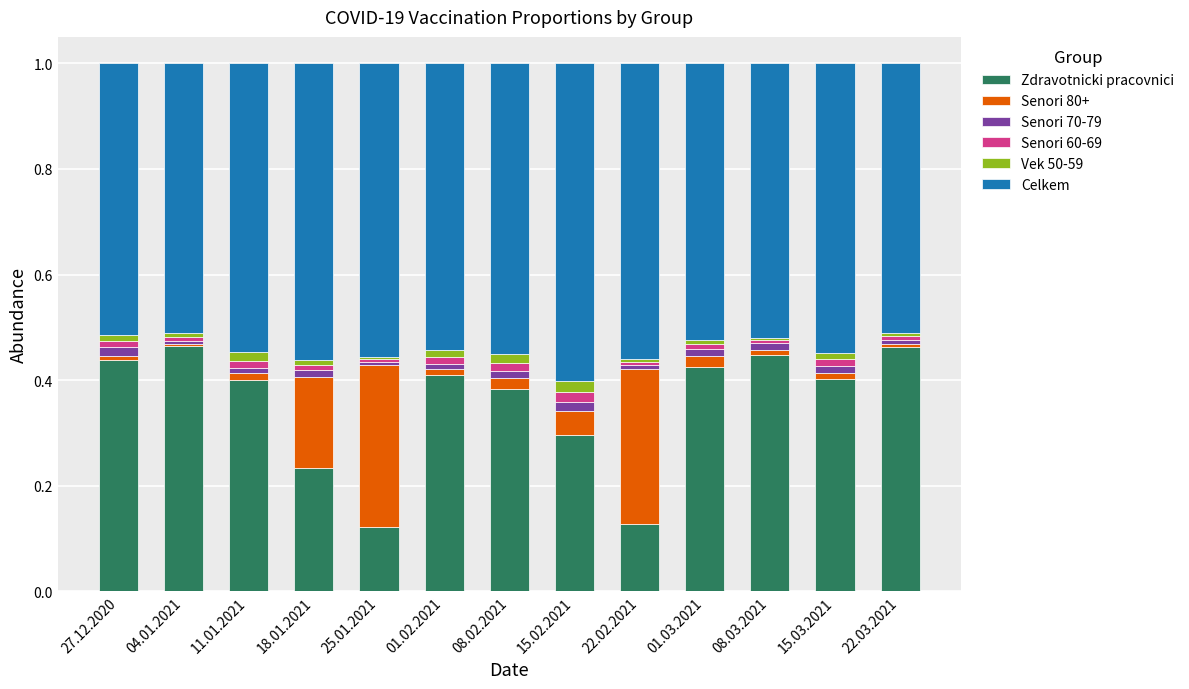

Is it true that Zdravotnicki pracovnici equals 0.2 at 15.02.2021?

False